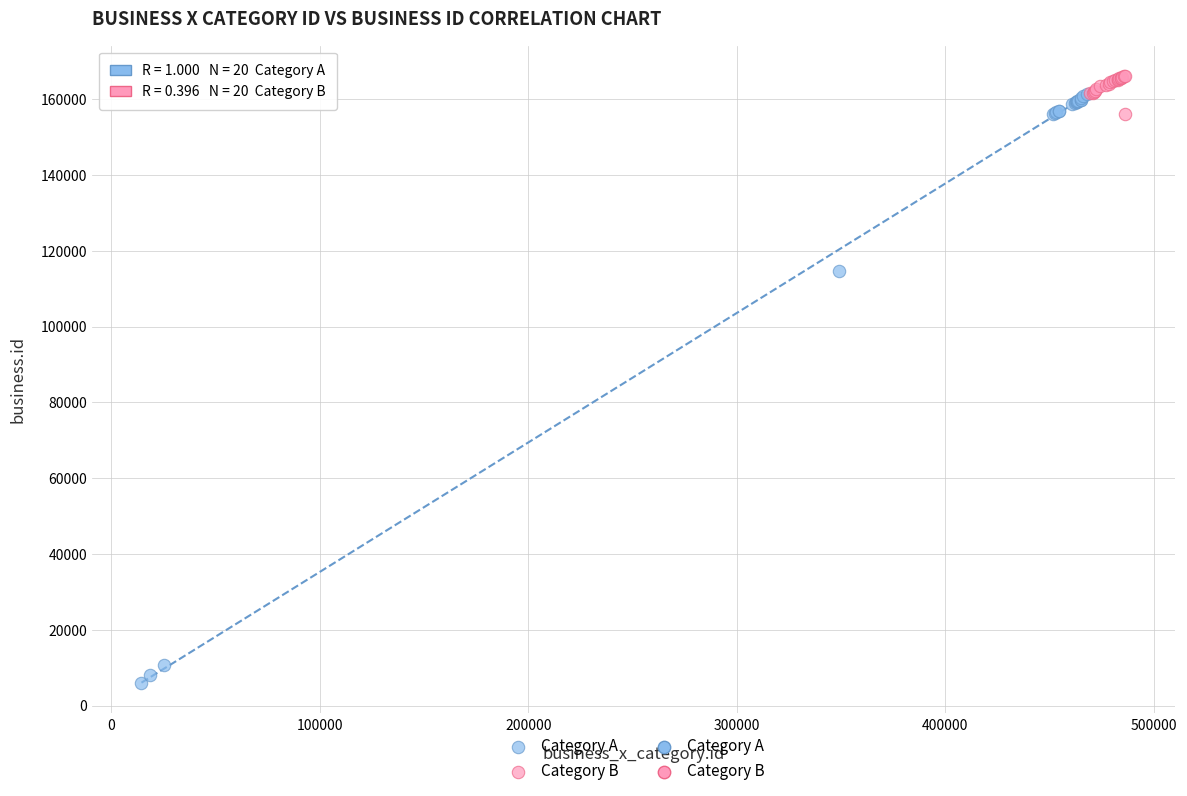

Which series contains the lowest Y value?

Category A